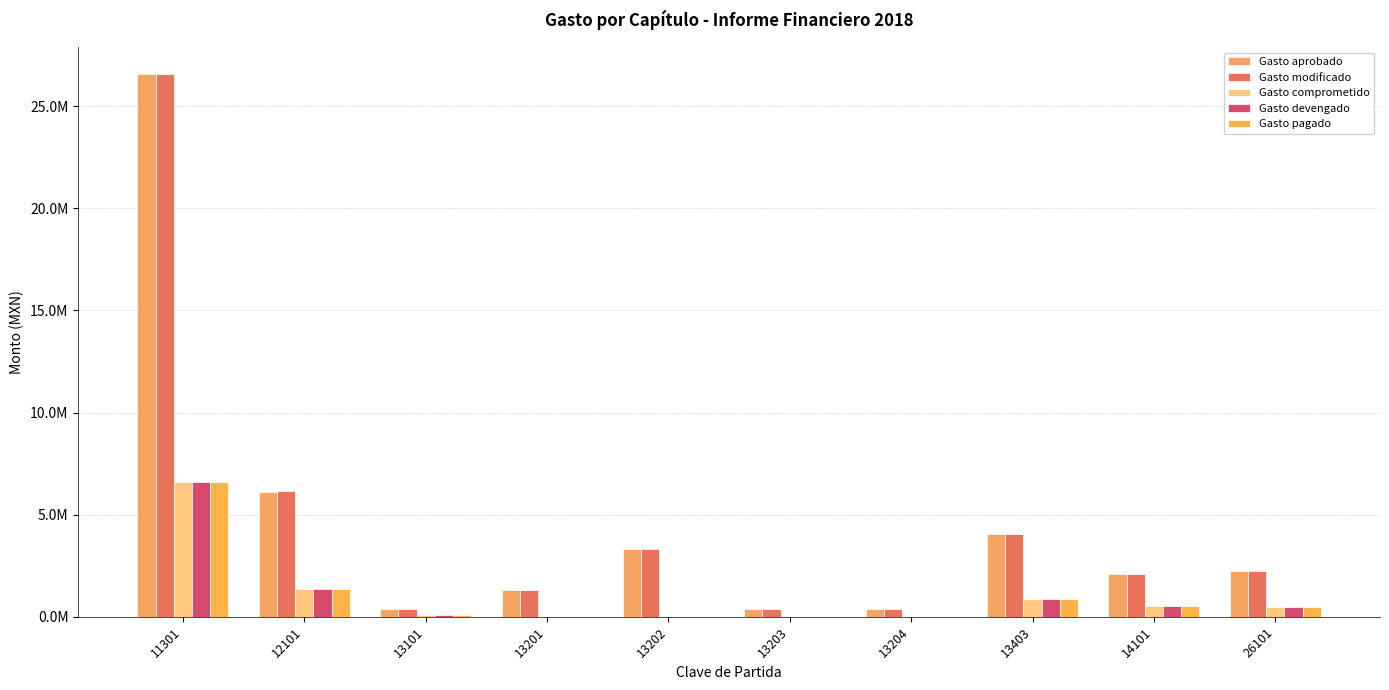

At how many categories does at least one series exceed 17776152?

1